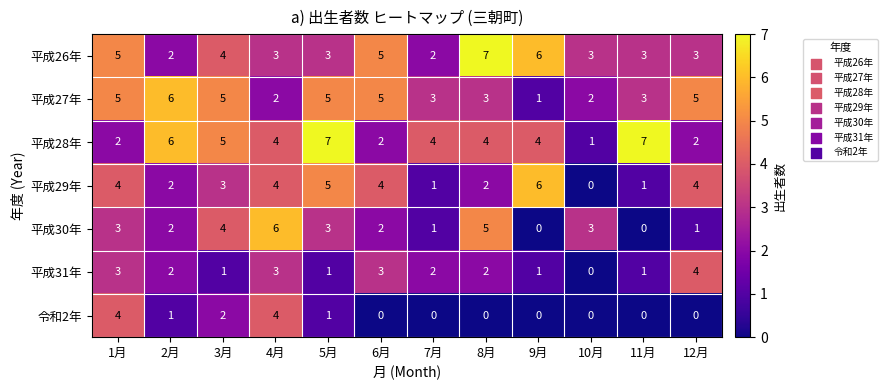

What is the difference between the highest and lowest values at 10月?

3